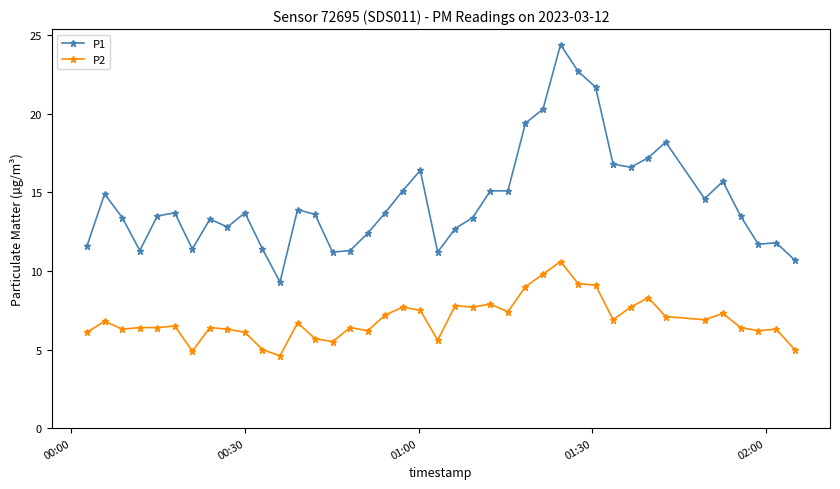

What is the value of the P2 point at the 5th from the left?

6.4